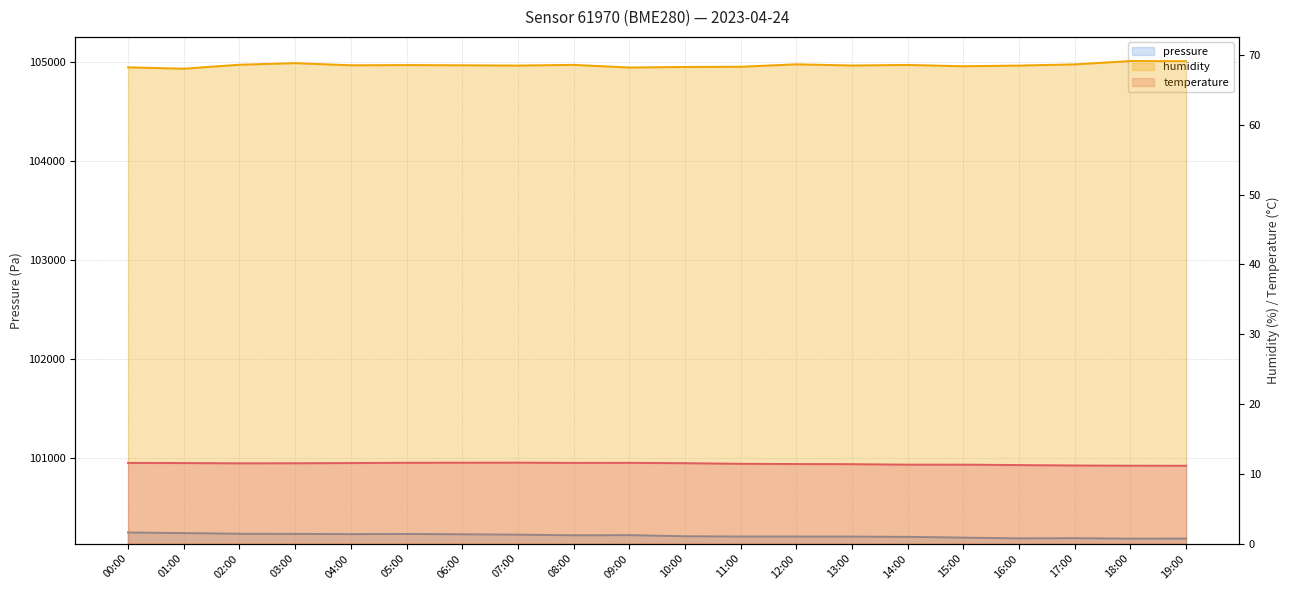

How many lines are shown in the chart?

3